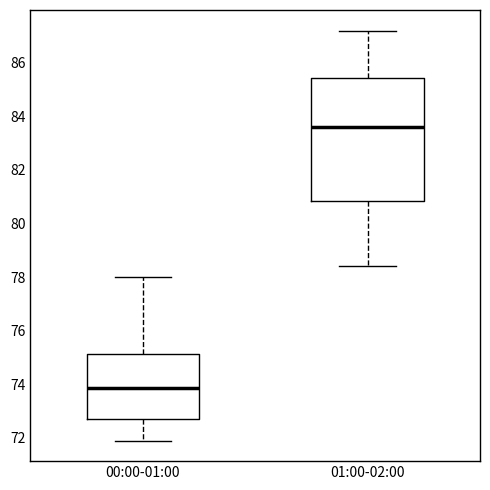

Reading left to right, transcribe this box plot: for each box, give where its median line is, the range the box spans, and where its two whiskers end, as read against the y-axis. The values are not printed on the chart, so give them approximately, as read against the axis.

00:00-01:00: median 73.8, box 72.8 to 75.2, whiskers 72.0 to 78.0
01:00-02:00: median 83.6, box 80.8 to 85.4, whiskers 78.4 to 87.2